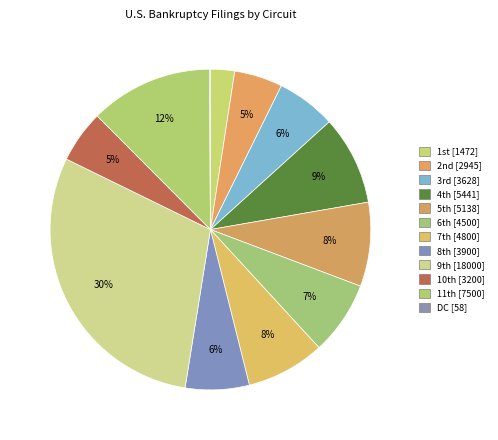

Count the number of slices in the pie.

12